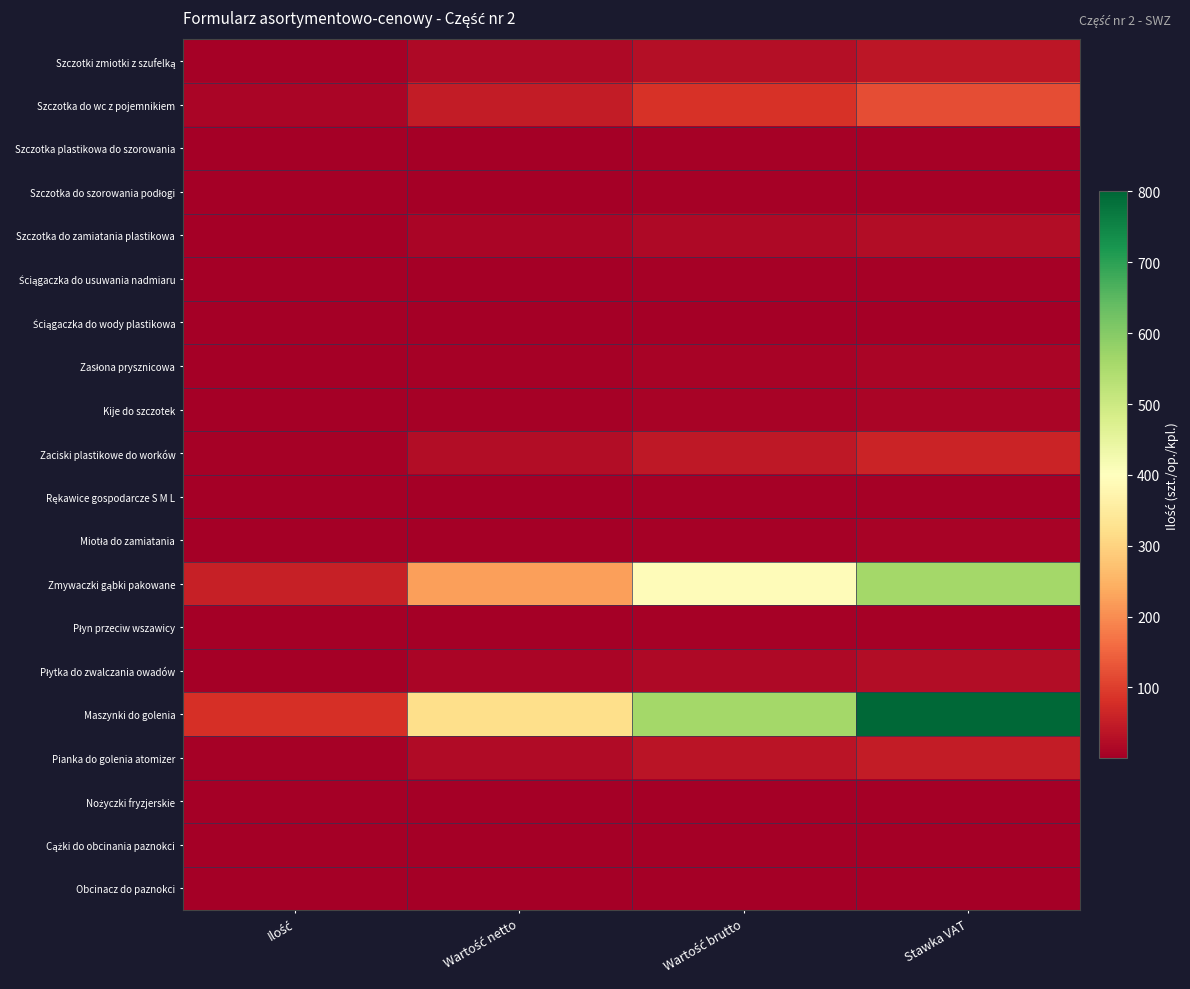

What is the greatest value displayed?

800.0